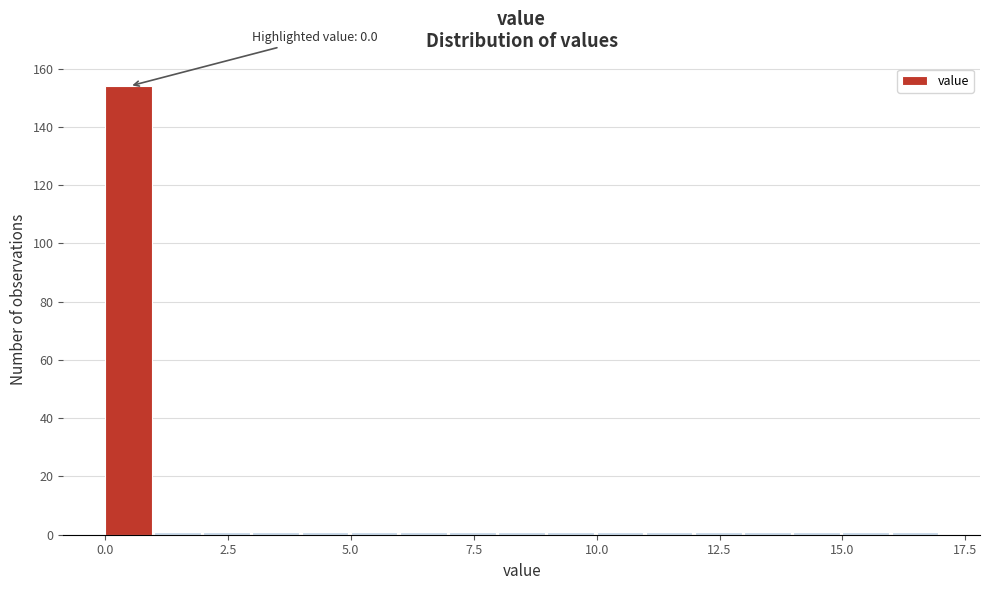

Around what value on the x-axis is the tallest bar? Give the approximate position of its centre, as read against the axis.

0.5